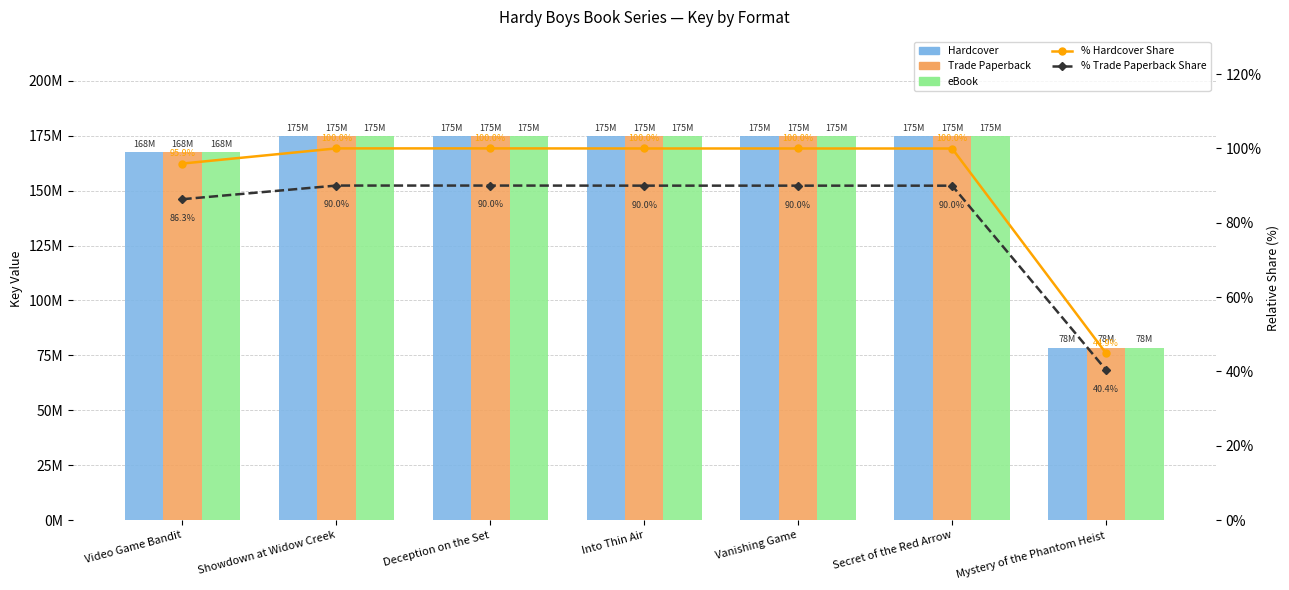

The Hardcover series shows 110834101.6 at Vanishing Game. True or false?

False